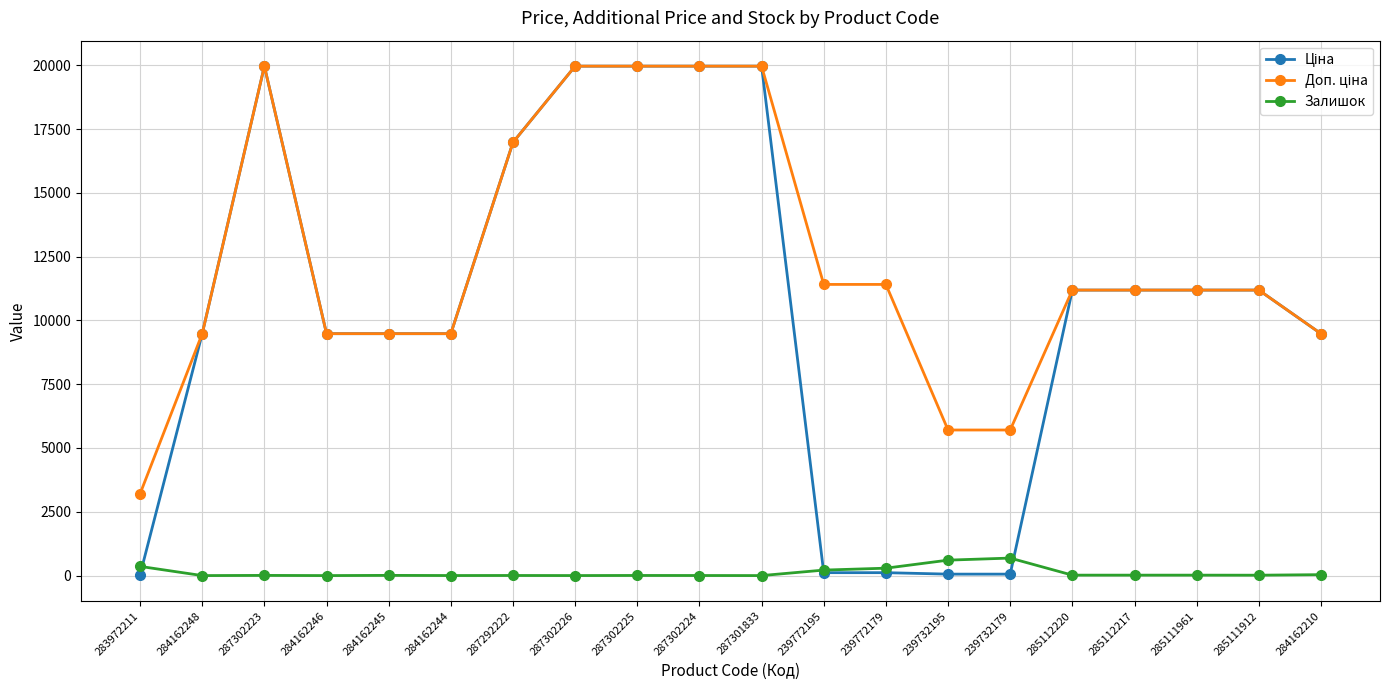

At how many categories does at least one series exceed 6949?

17